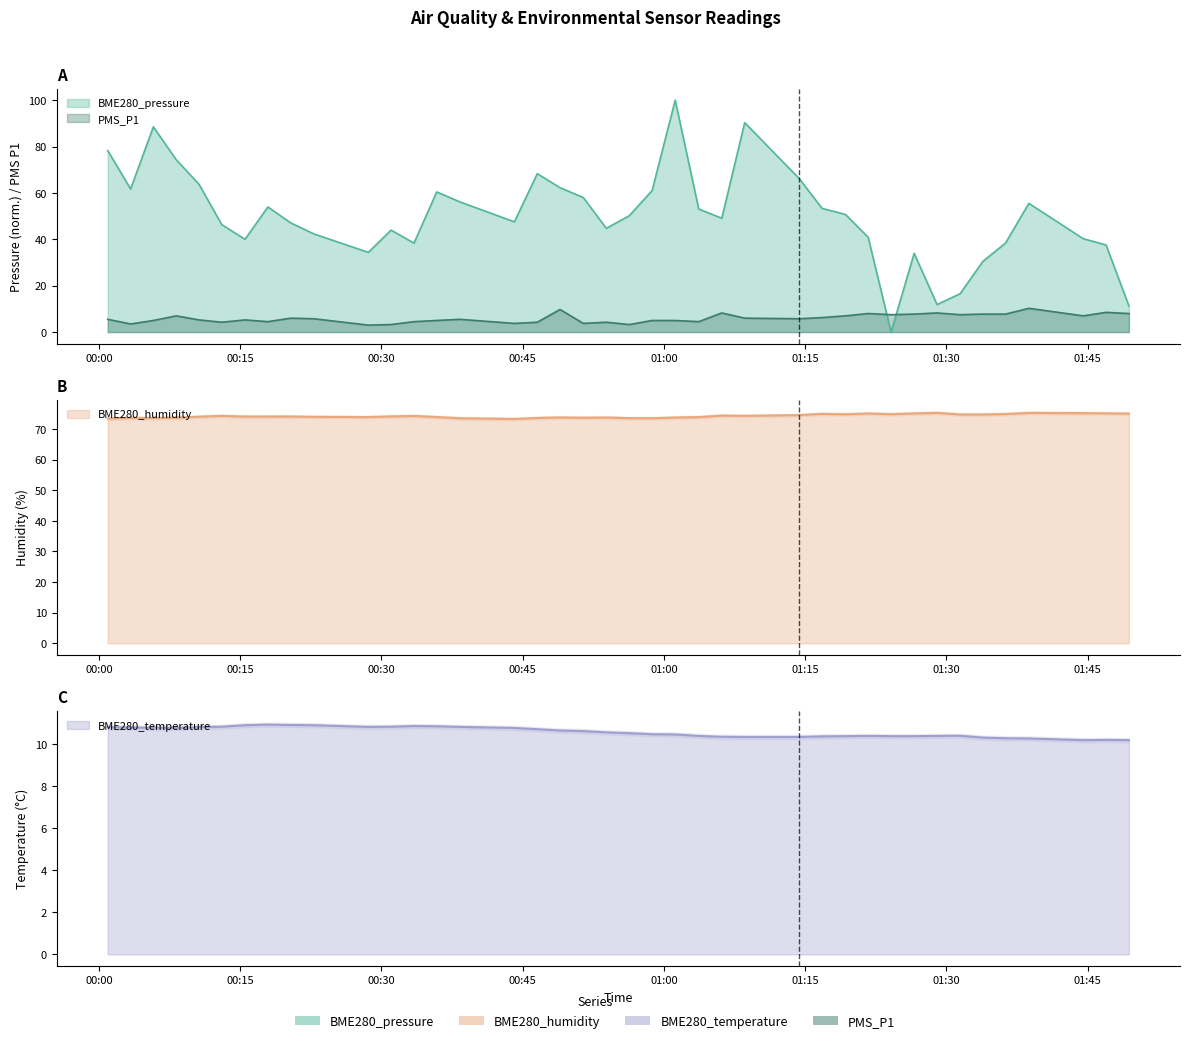

What is the sum of all BME280_pressure values?

2001.1